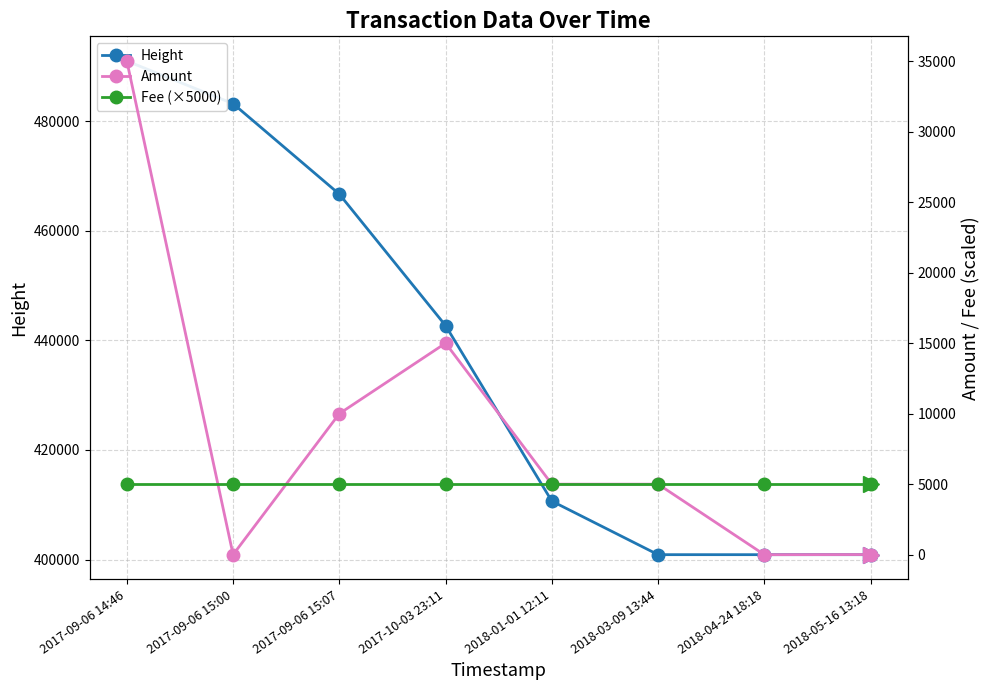

What is the average value of the Height series?

437100